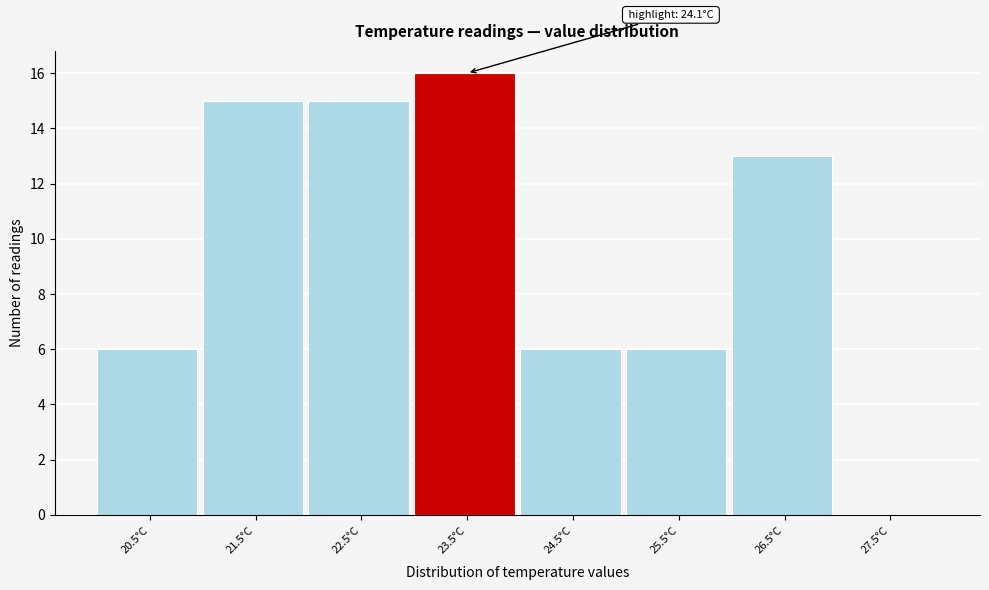

Reading right to left, transcribe all the data shown in this chart.

27.5°C=0	26.5°C=13	25.5°C=6	24.5°C=6	23.5°C=16	22.5°C=15	21.5°C=15	20.5°C=6